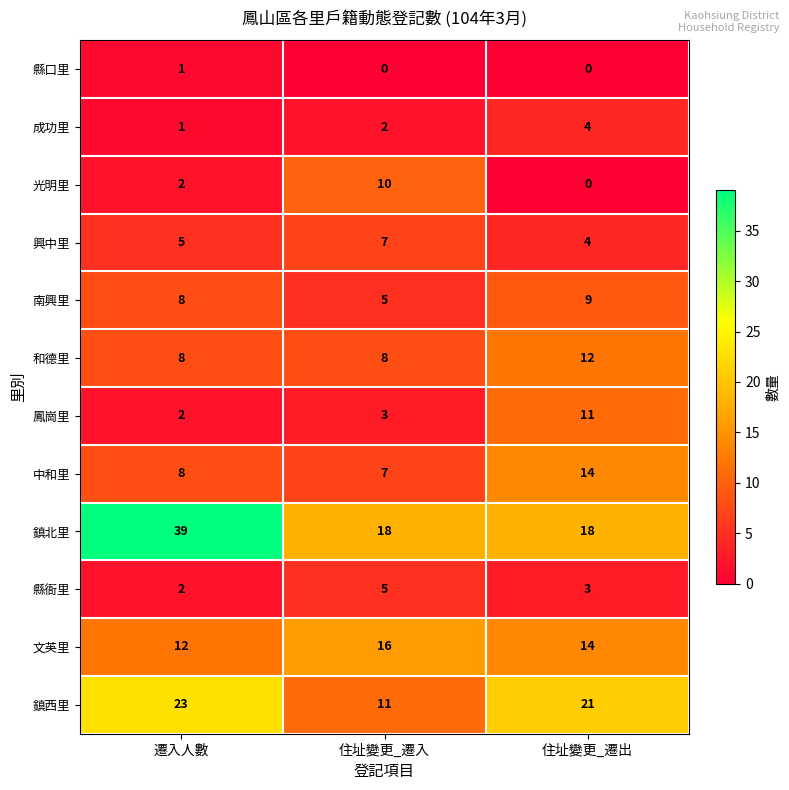

What is the sum of all 成功里 values?

7